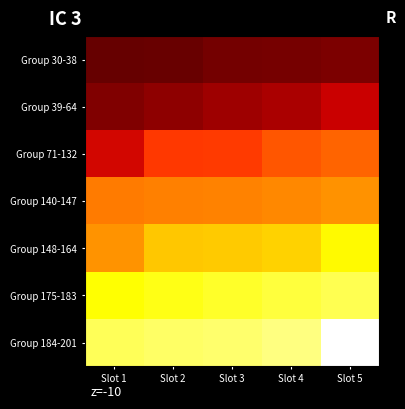

Rank the series by their maximum value, from lowest to highest.

Group 30-38, Group 39-64, Group 71-132, Group 140-147, Group 148-164, Group 175-183, Group 184-201